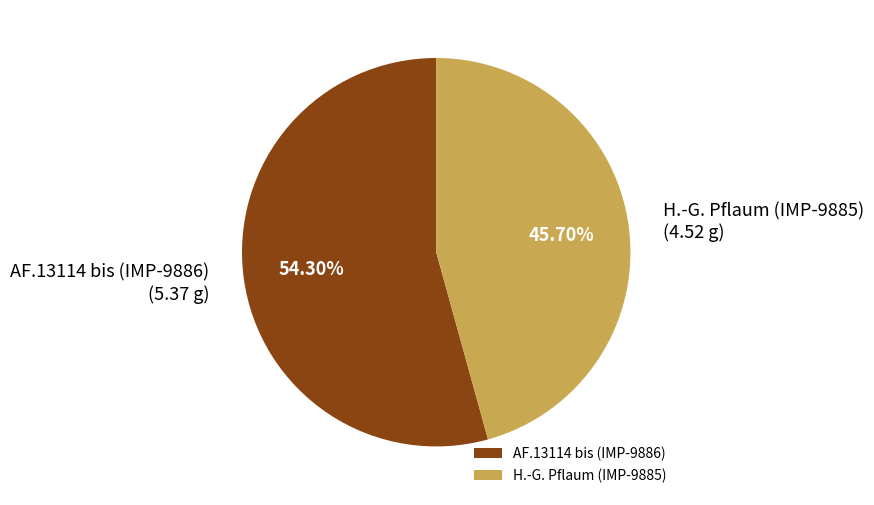

What portion of the pie excludes AF.13114 bis (IMP-9886)?

45.7%